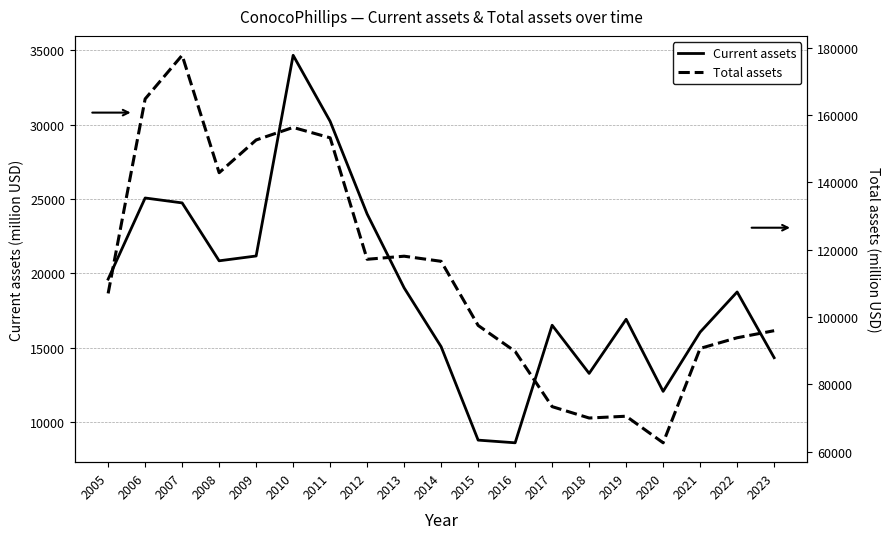

Reading left to right, extract all data points from this chart.

Current assets: 19612	25066	24735	20843	21167	34660	30218	23989	19023	15068	8789	8609	16512	13274	16913	12066	16050	18749	14330
Total assets: 106999	164781	177757	142865	152588	156314	153230	117144	118057	116539	97484	89772	73362	69980	70514	62618	90661	93829	95924